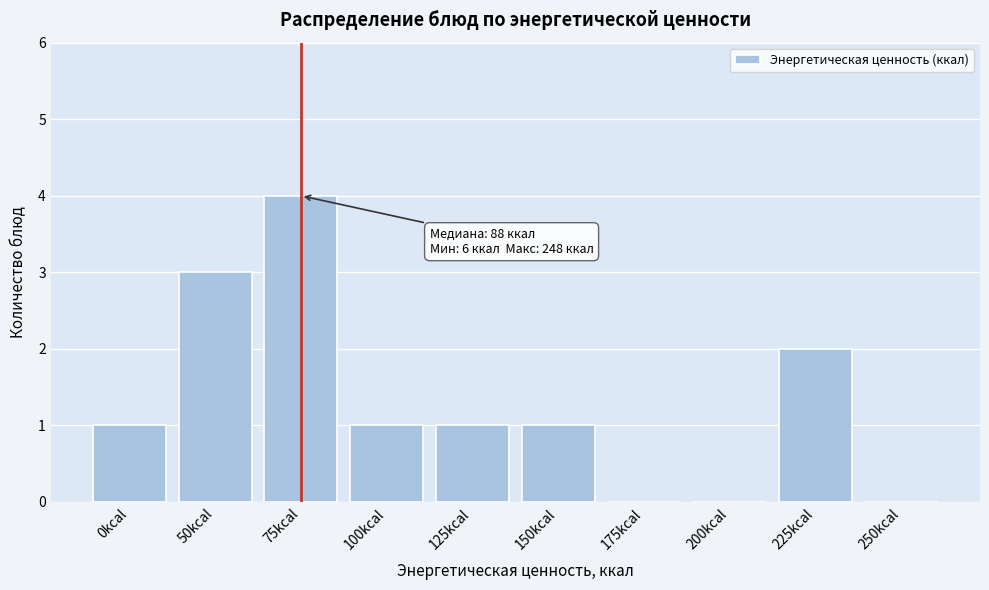

Reading left to right, extract all data points from this chart.

0kcal=1	50kcal=3	75kcal=4	100kcal=1	125kcal=1	150kcal=1	175kcal=0	200kcal=0	225kcal=2	250kcal=0